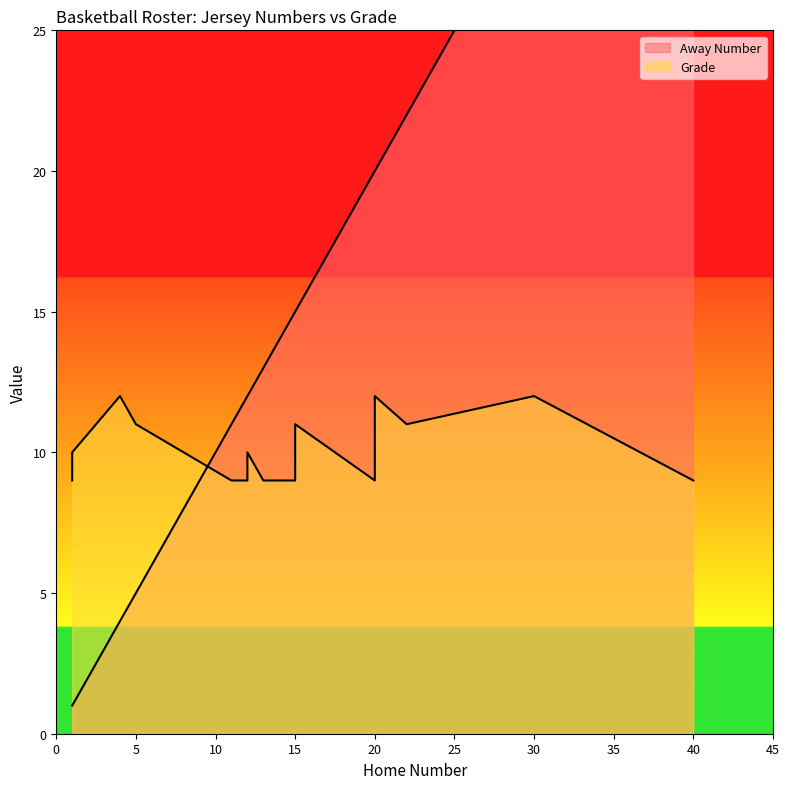

Reading left to right, list all the values displayed in this chart.

Away Number: 1=1	5=5	12=12	13=13	14=14	15=15	20=20	1=1	4=4	5=5	12=12	13=13	14=14	15=15	20=20	22=22	30=30	40=40	11=11
Grade: 1=9	5=11	12=9	13=9	14=9	15=9	20=9	1=10	4=12	5=11	12=10	13=9	14=9	15=11	20=12	22=11	30=12	40=9	11=9